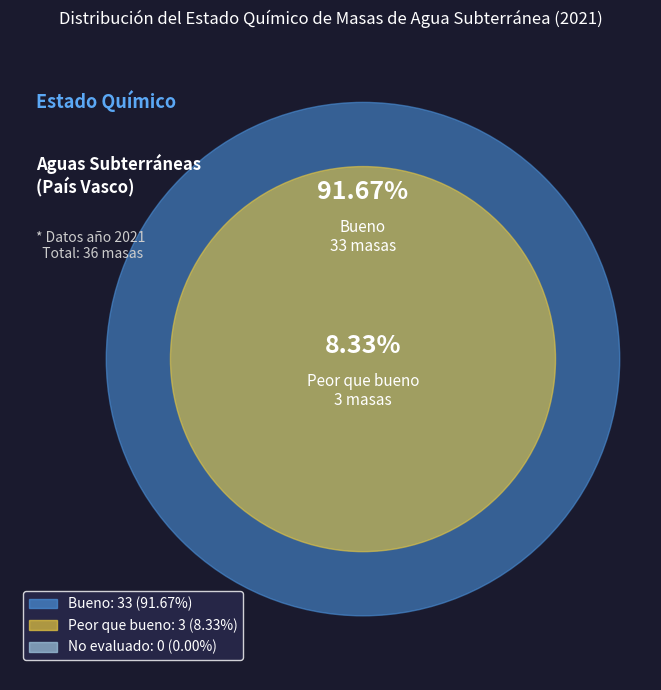

Which category has the biggest portion of the pie?

Bueno